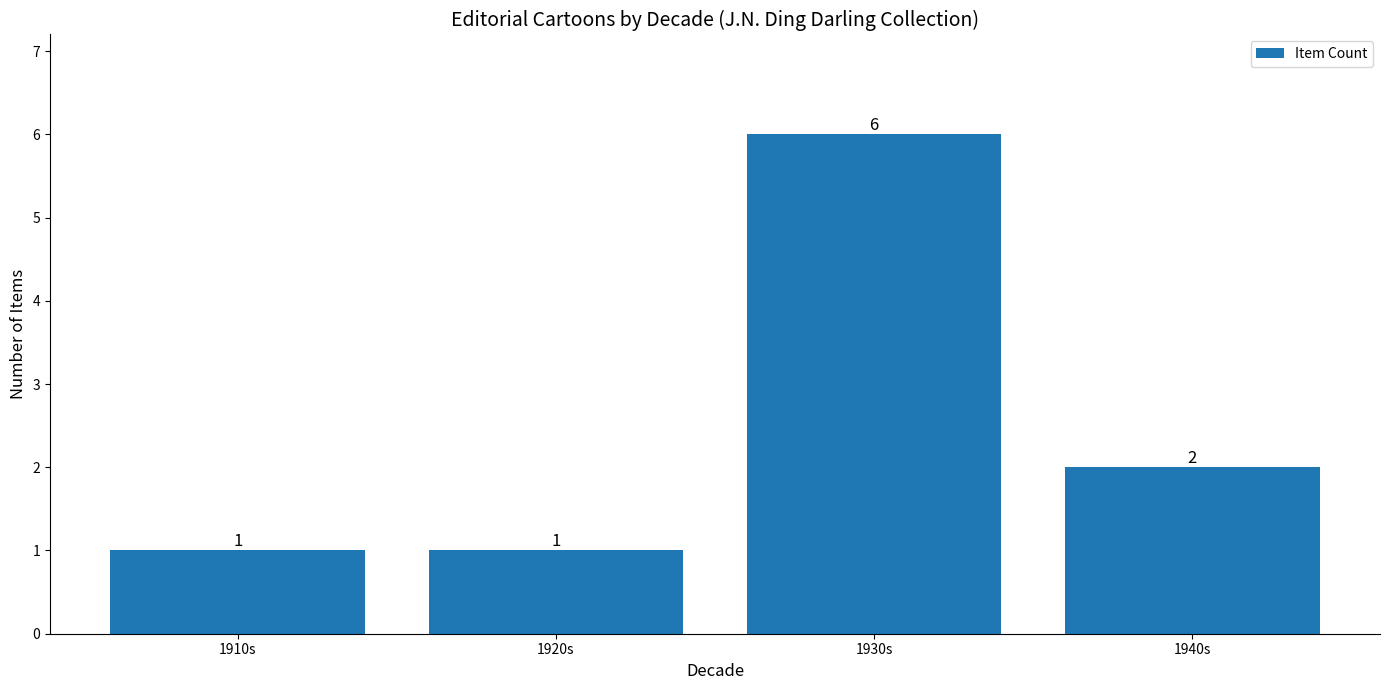

Where does the data first go above 2?

1930s